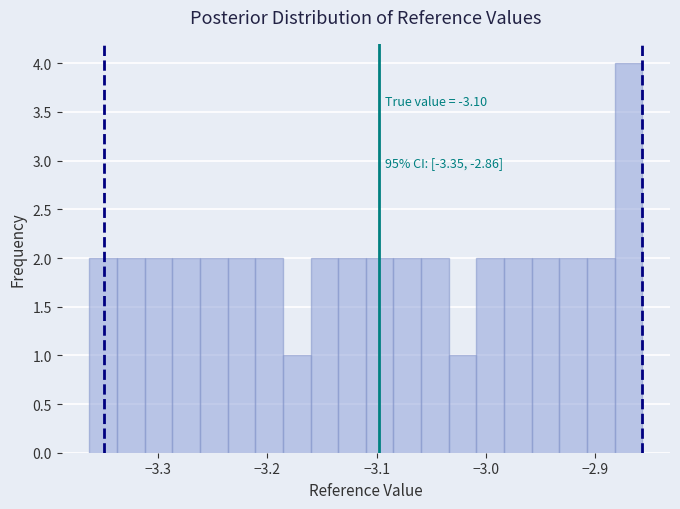

Read against the x-axis, roughly where is the centre of the tallest bar?

-2.87